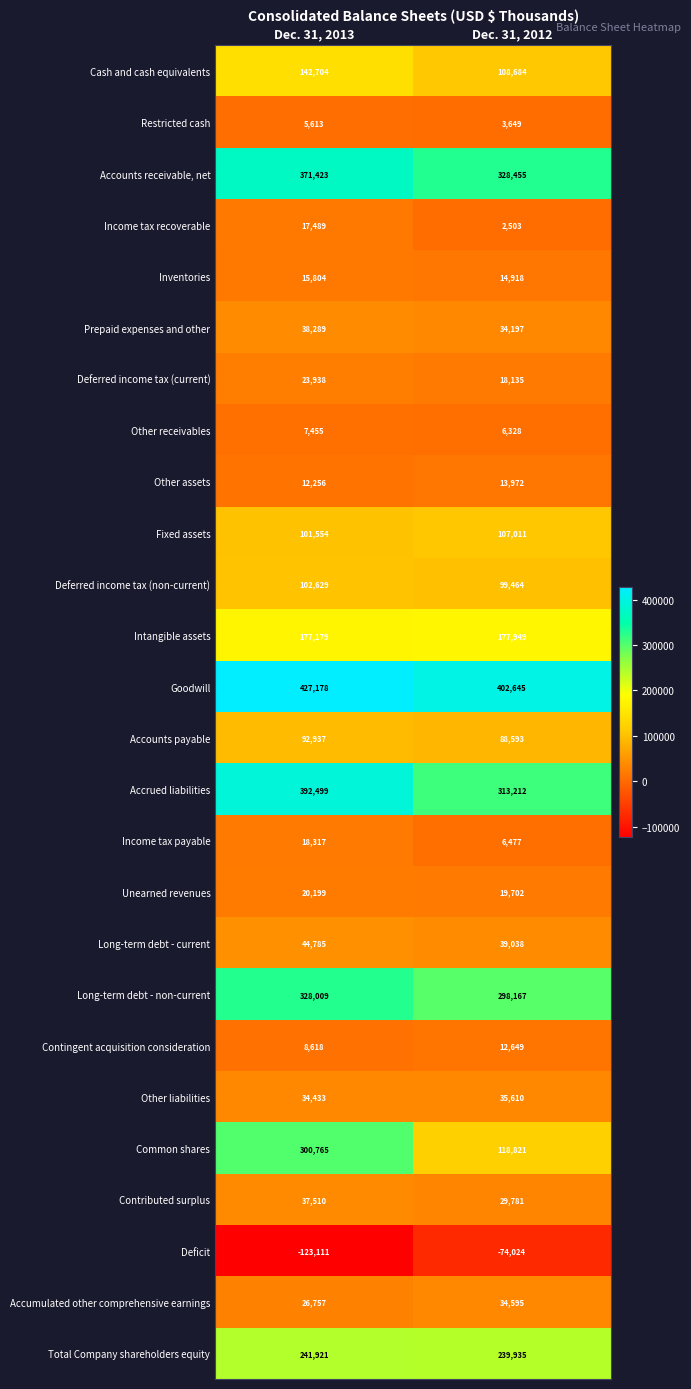

At which label is Deferred income tax (current) closest to 21036?

Dec. 31, 2012